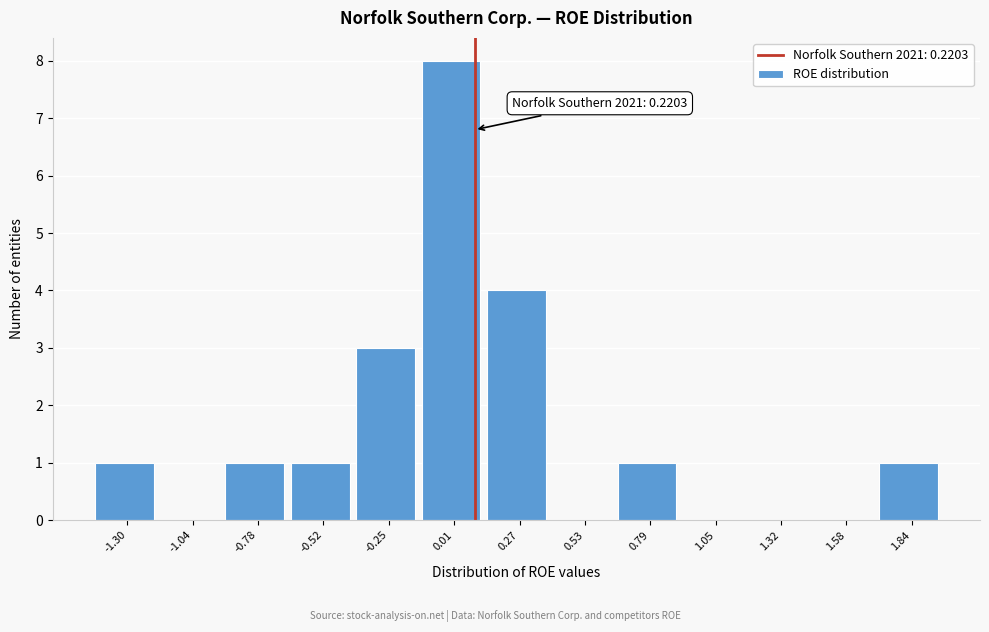

Reading left to right, list all the values displayed in this chart.

-1.30=1	-1.04=0	-0.78=1	-0.52=1	-0.25=3	0.01=8	0.27=4	0.53=0	0.79=1	1.05=0	1.32=0	1.58=0	1.84=1